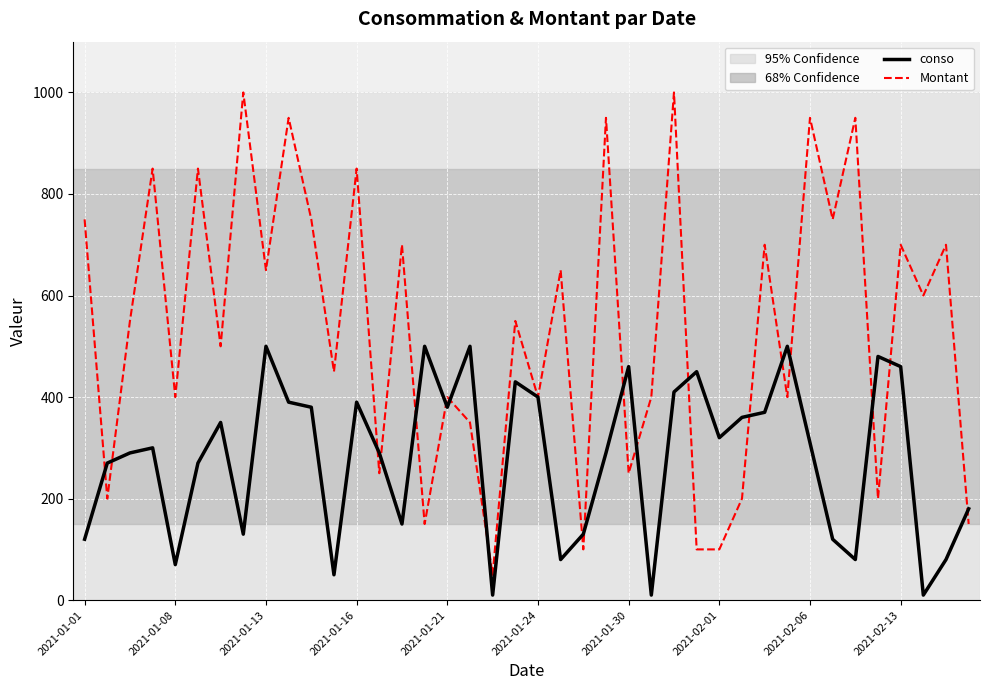

Which series has the widest spread of values?

Montant